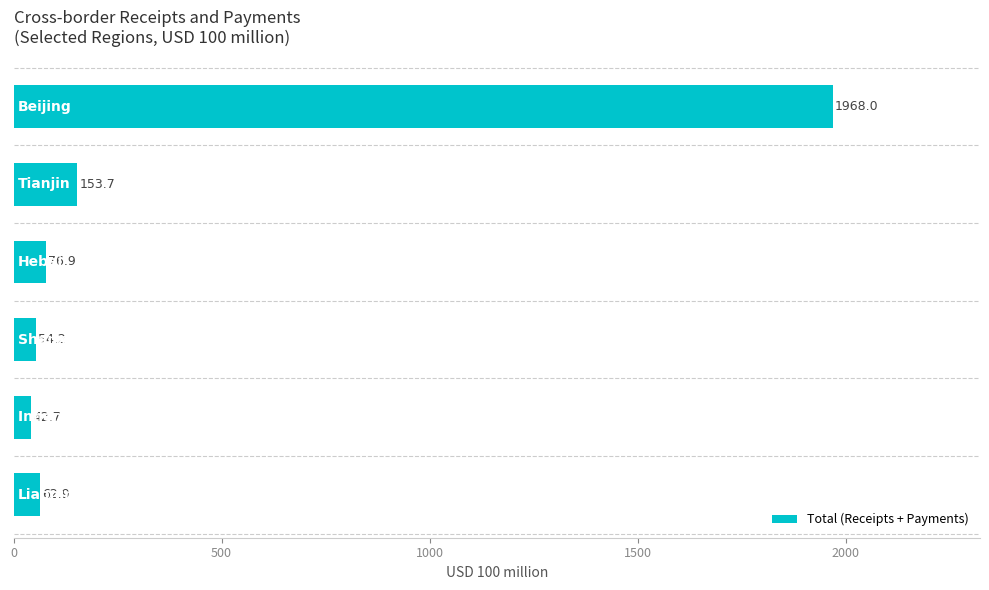

What is the average value?

393.1